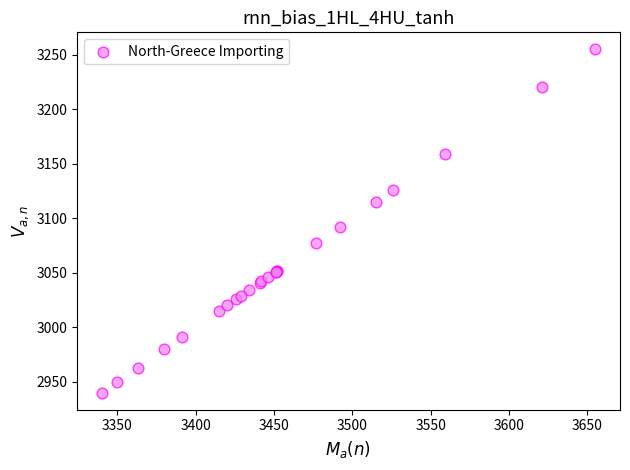

What Y value in the scatter plot is closest to 3097?

3092